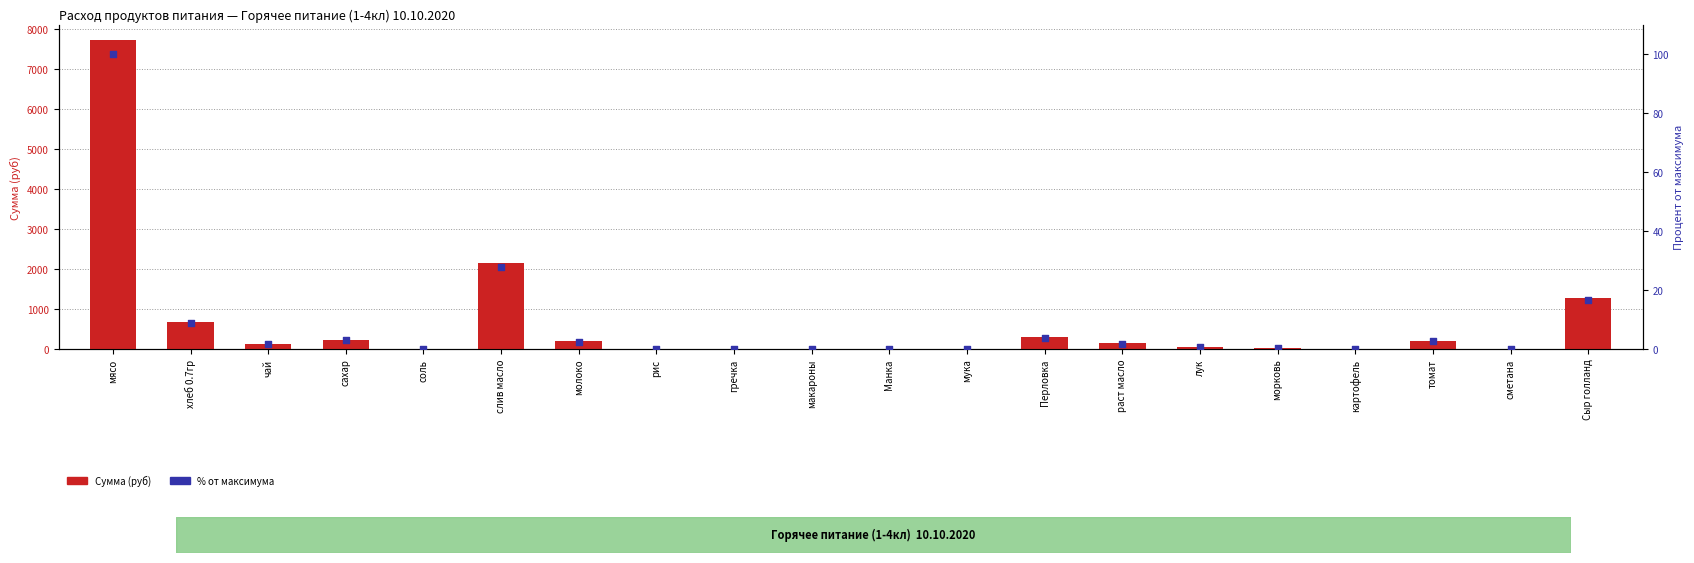

Which series has the widest spread of Y values?

Сумма (руб)